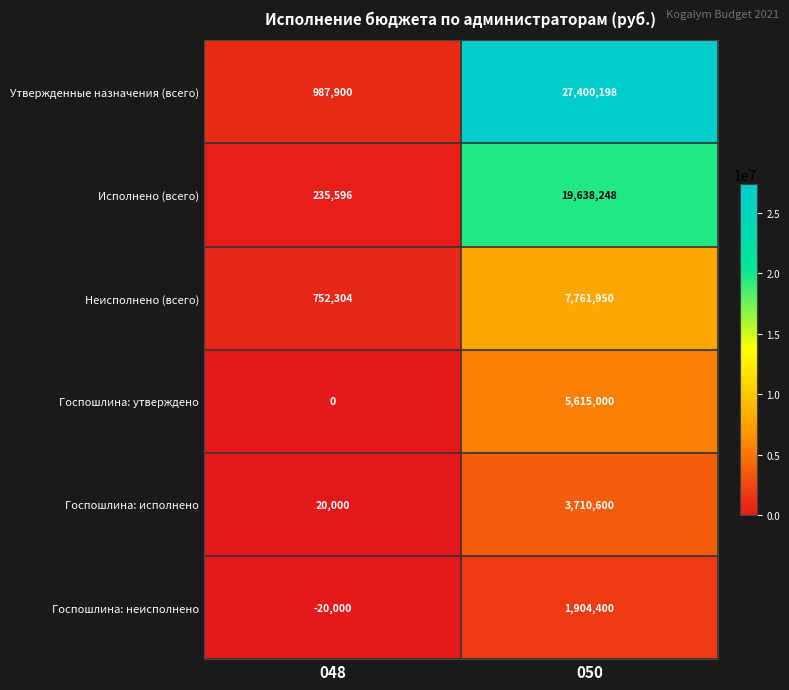

What is the maximum value for Утвержденные назначения (всего)?

27400198